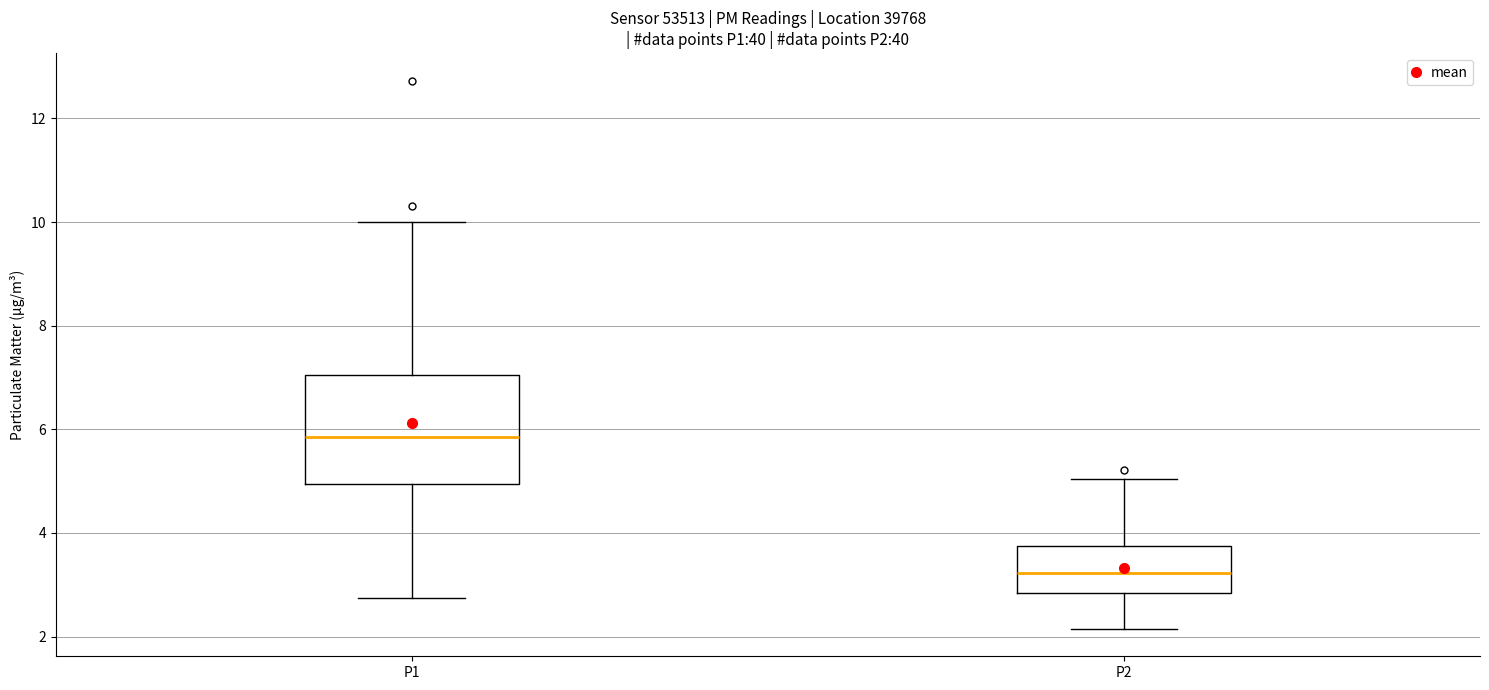

Where is the upper edge of the box for P1 on the y-axis? The values are not printed on the chart, so give them approximately, as read against the axis.

7.0